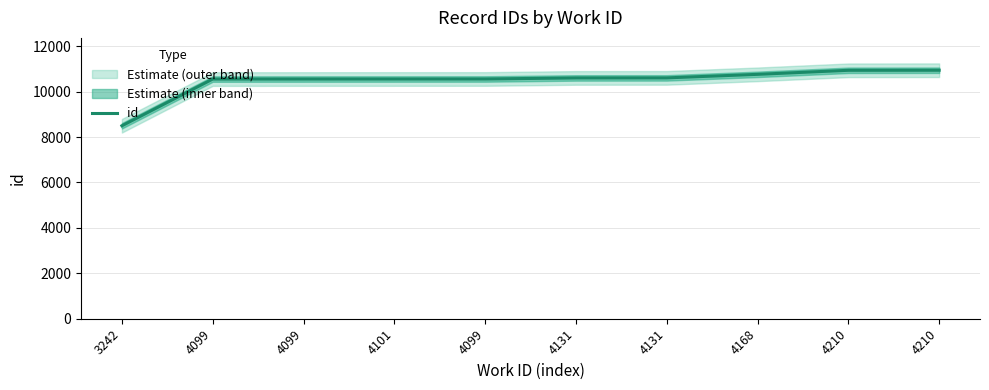

What is the average value?

10456